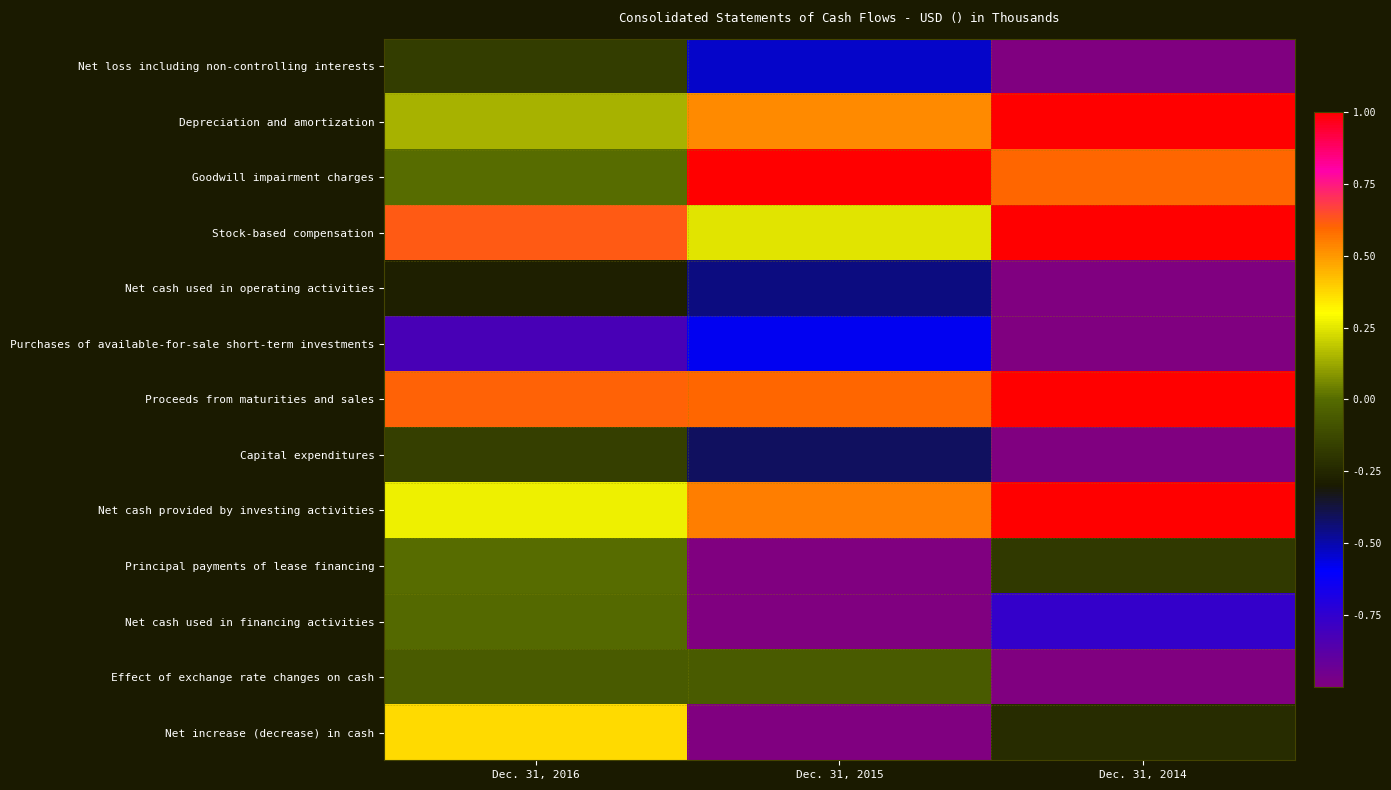

What is the smallest value displayed?

-1.0